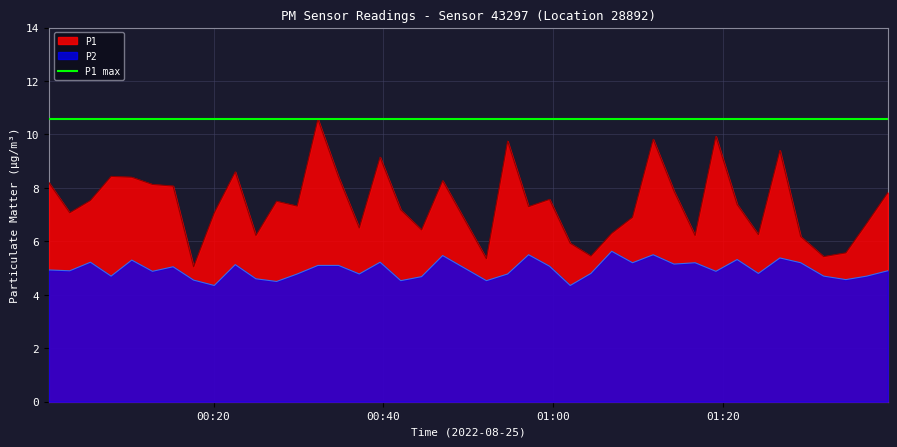

What is the highest value of the P2 series?

5.6